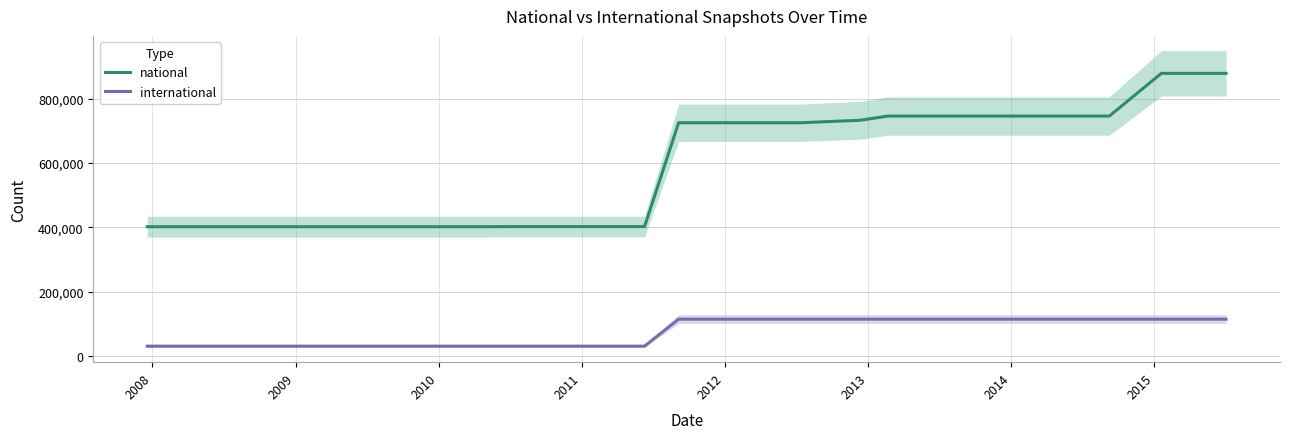

What are all the series names shown in the legend?

national, international